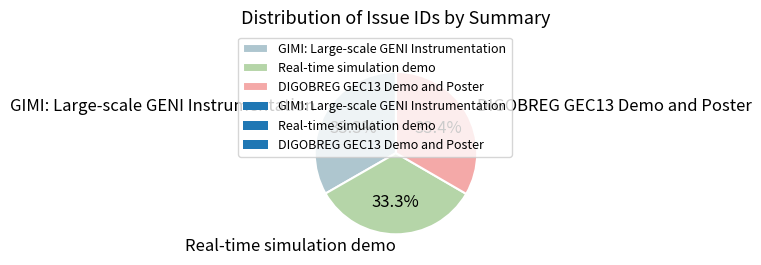

Is there a majority slice in this chart?

No